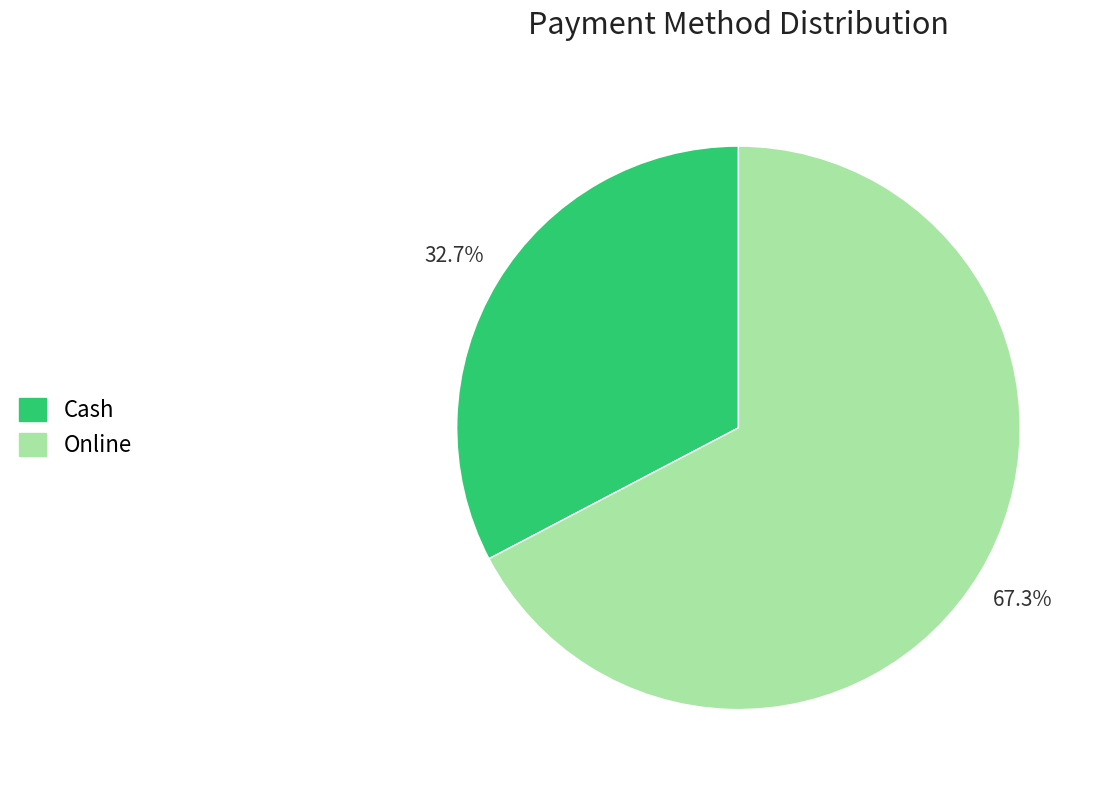

Does any single category account for the majority?

Yes